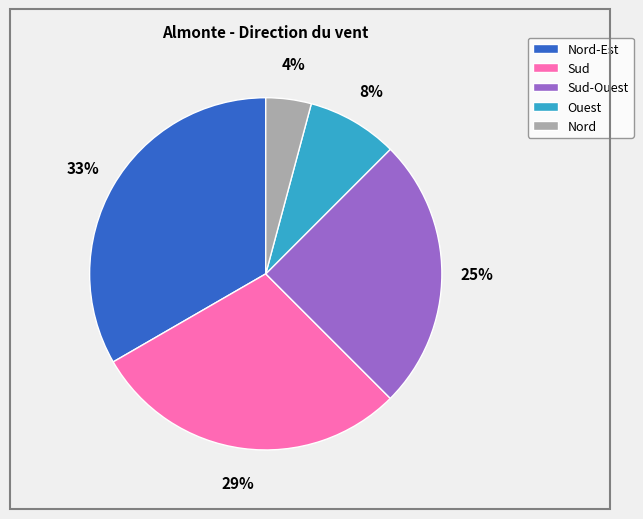

What is the largest slice in the pie chart?

Nord-Est